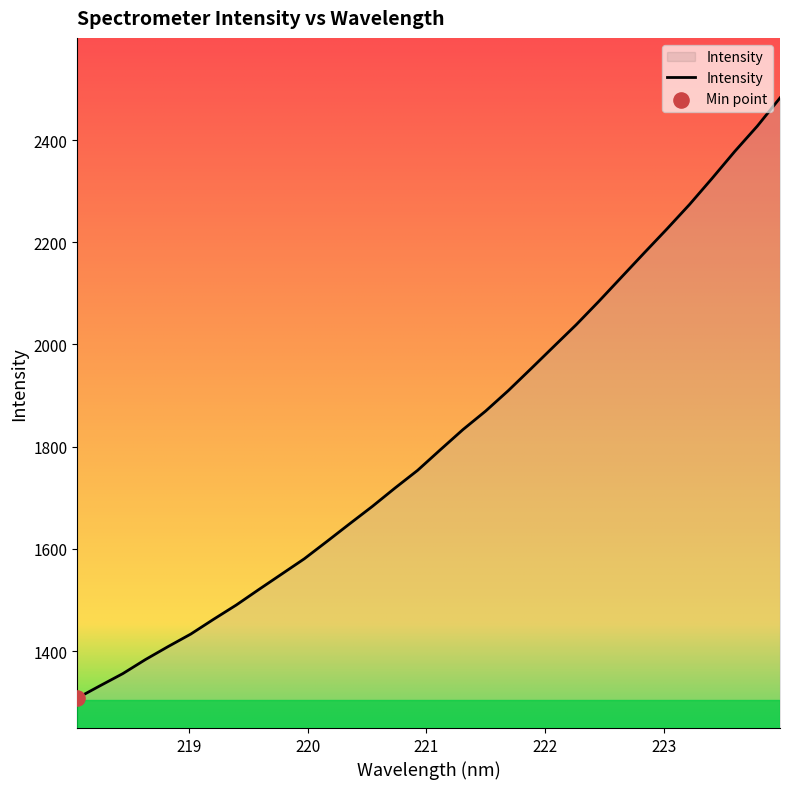

What is the smallest value displayed?

1308.4